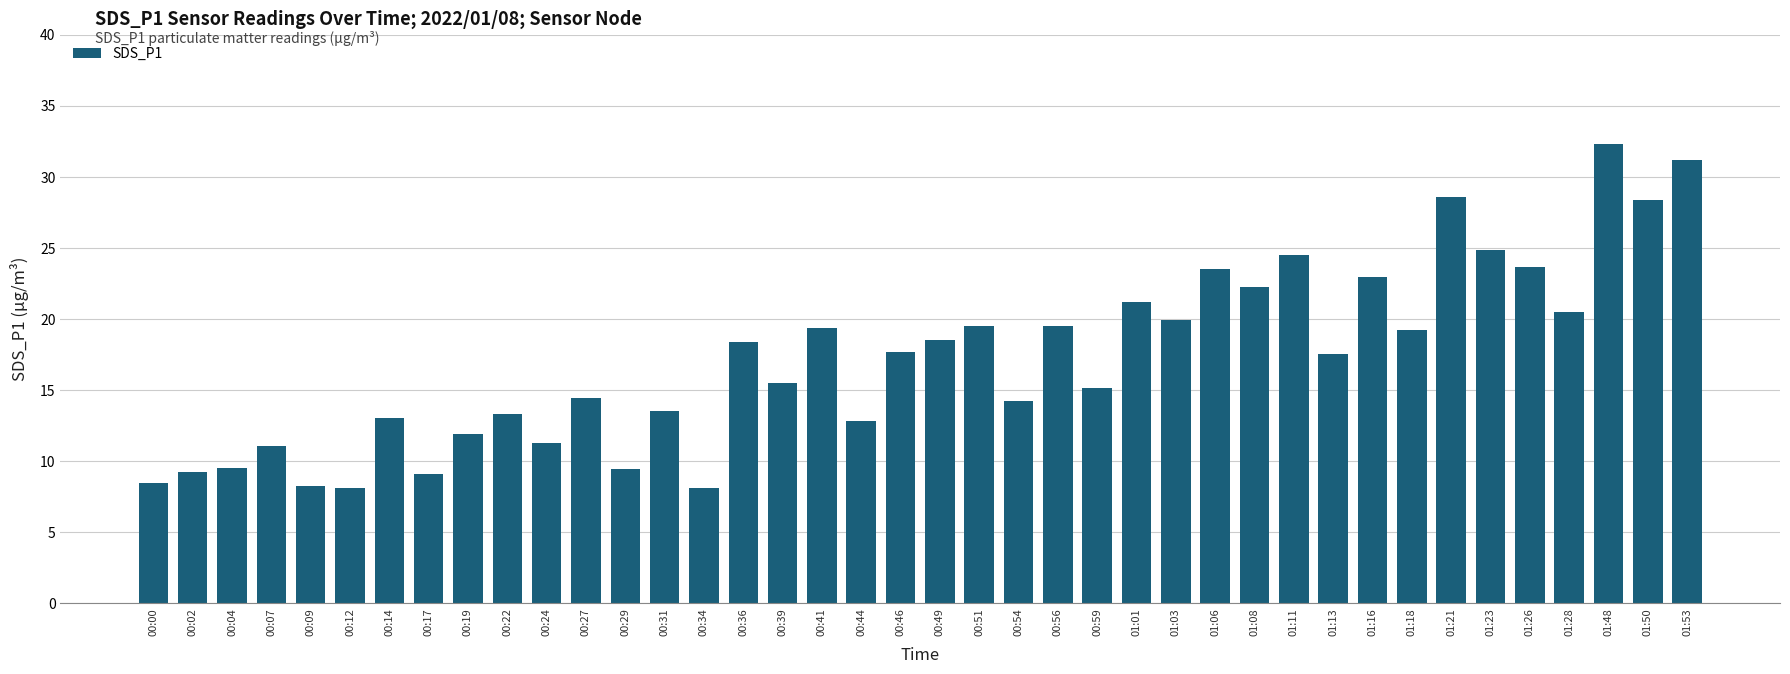

Where does the data first go above 17?

00:36